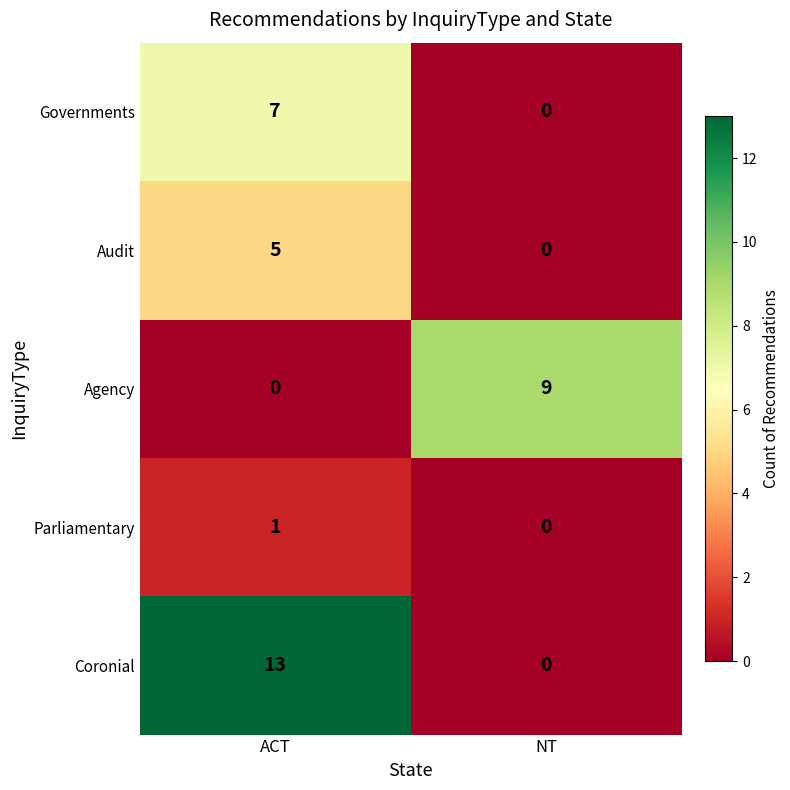

Reading left to right, list all the values displayed in this chart.

Governments: 7	0
Audit: 5	0
Agency: 0	9
Parliamentary: 1	0
Coronial: 13	0